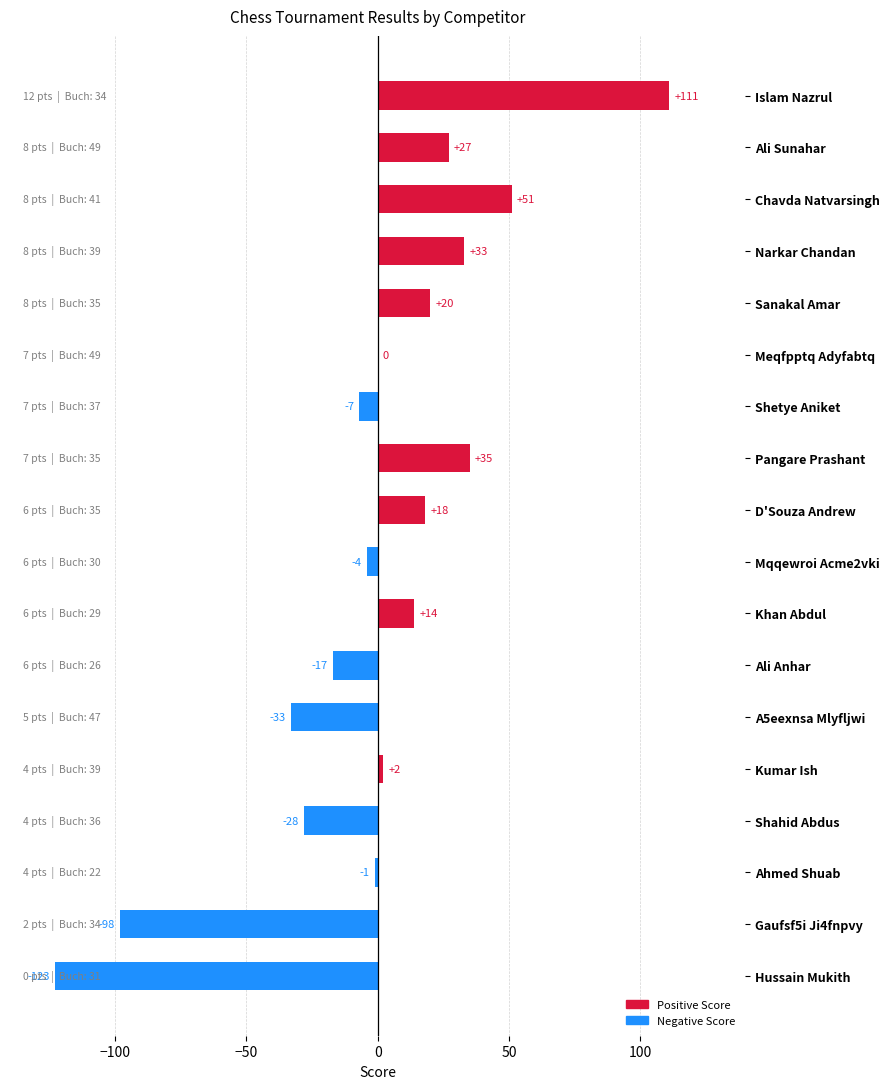

The chart shows a value of 9 at D'Souza Andrew. True or false?

False